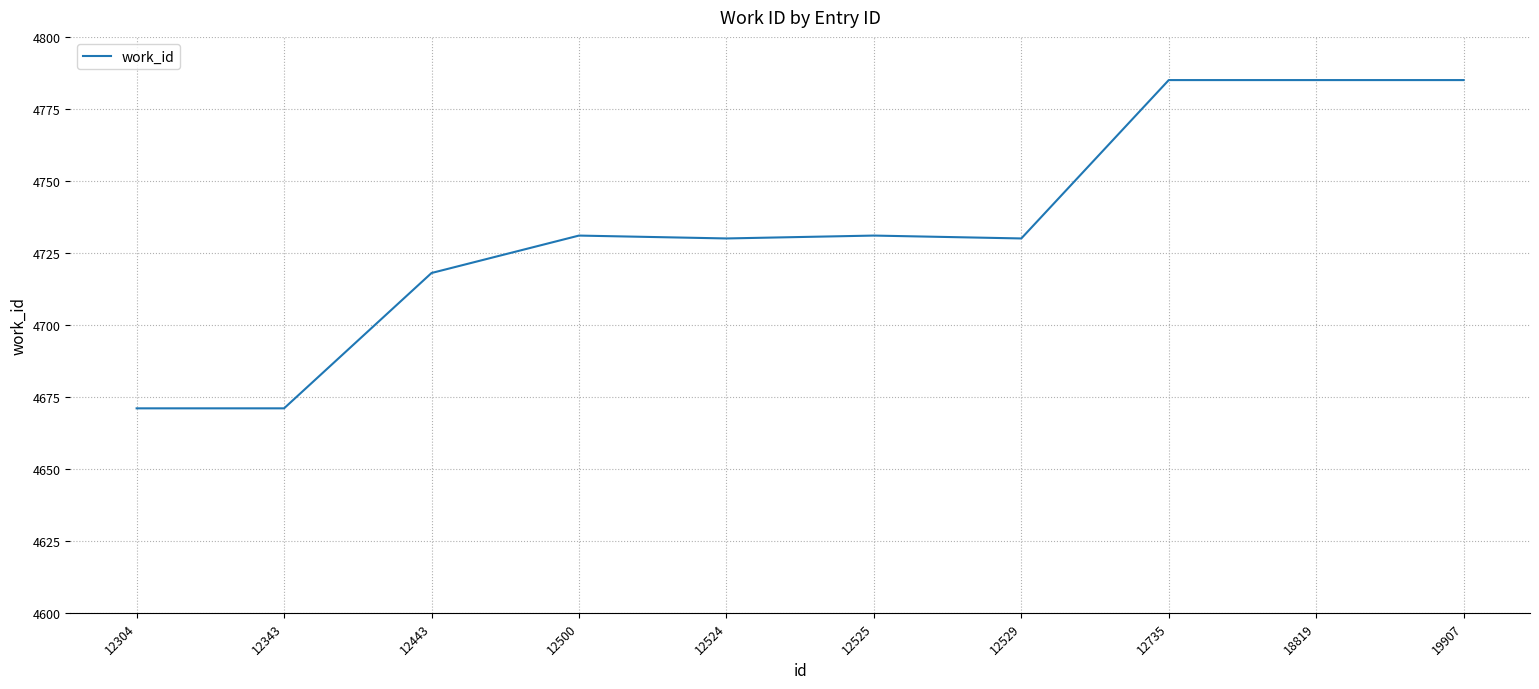

What is the minimum value shown in the chart?

4671